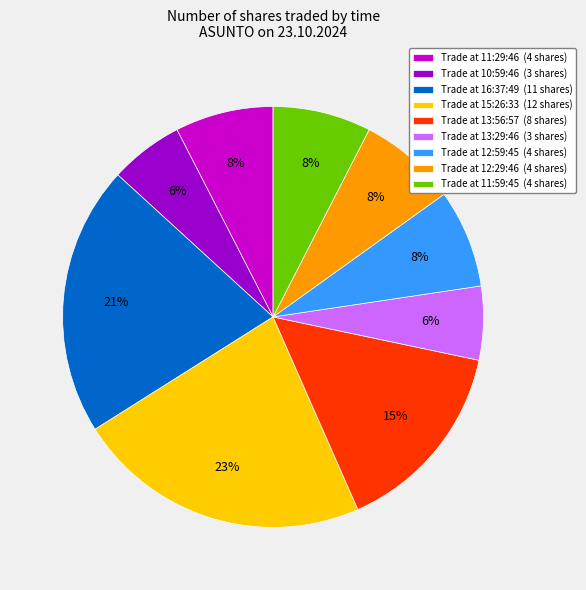

Between Trade at 13:56:57 (8 shares) and Trade at 13:29:46 (3 shares), which is larger?

Trade at 13:56:57 (8 shares)